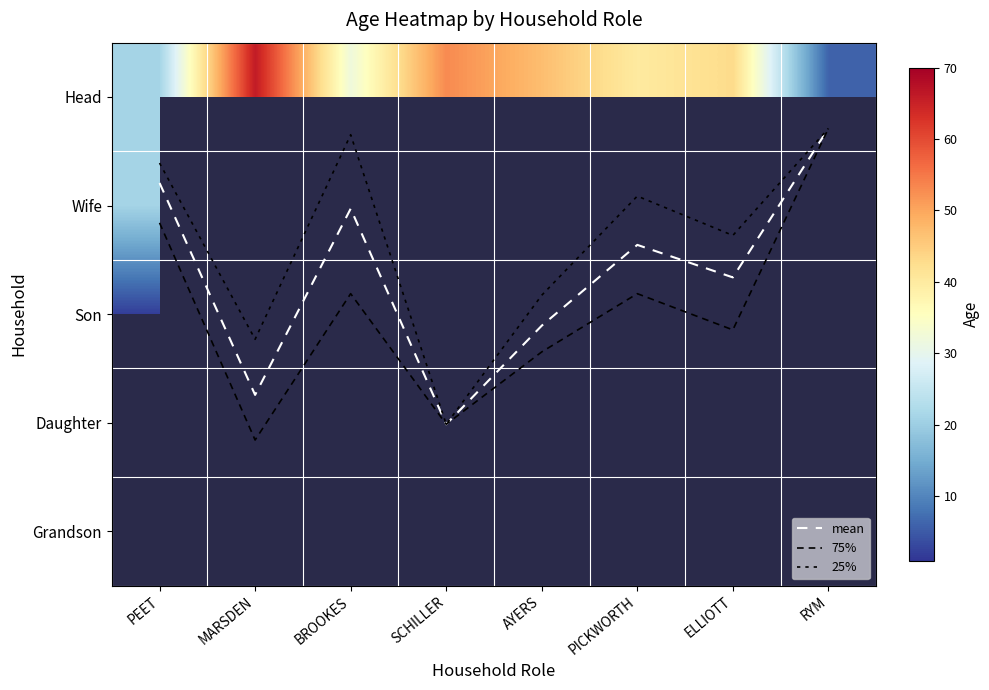

The 75% series shows 3.2 at PICKWORTH. True or false?

False